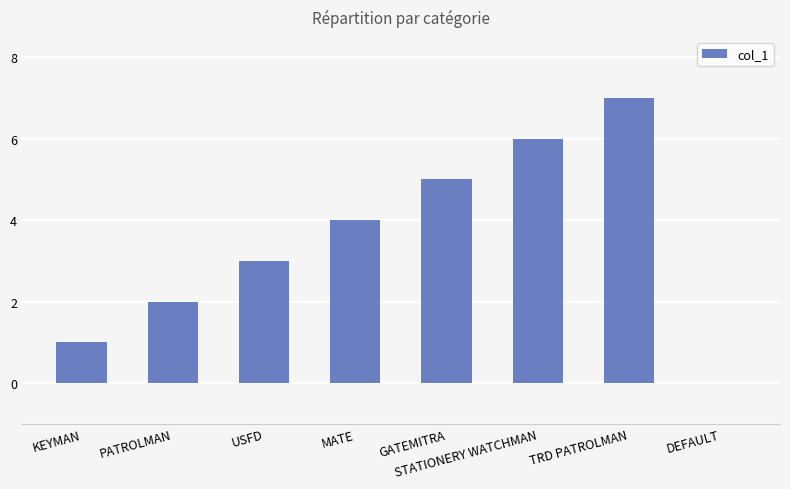

How many categories are shown in the chart?

8